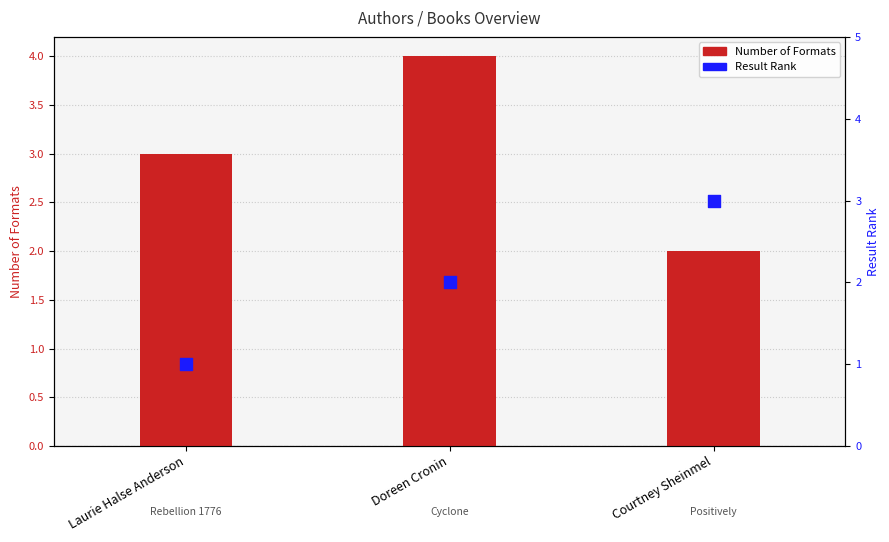

What are all the series names shown in the legend?

Number of Formats, Result Rank